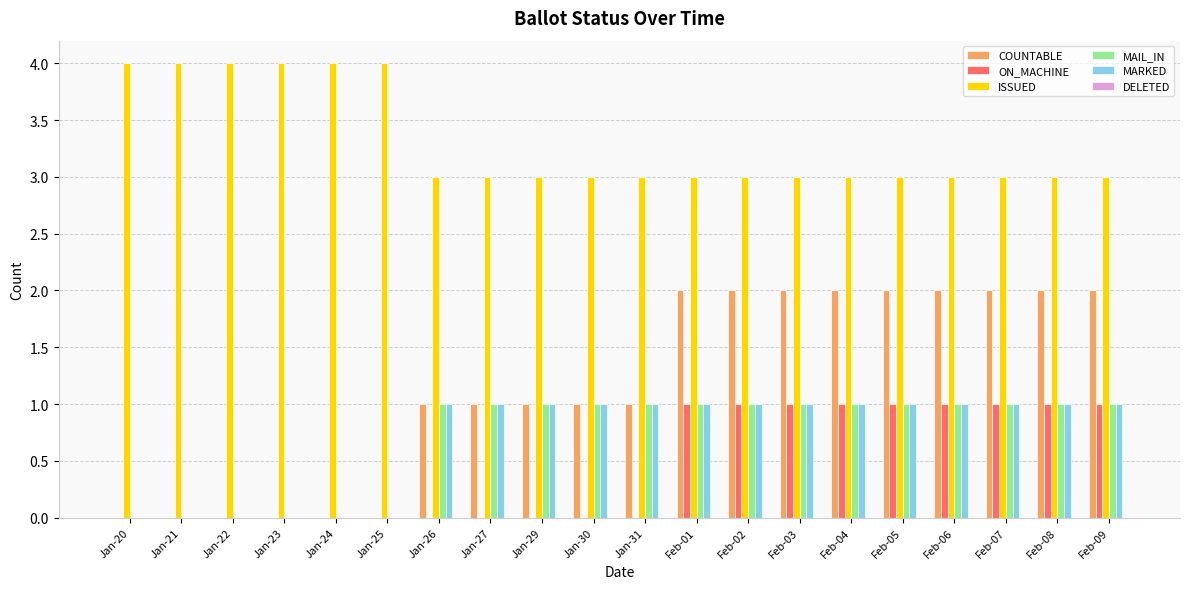

How many categories are shown in the chart?

20